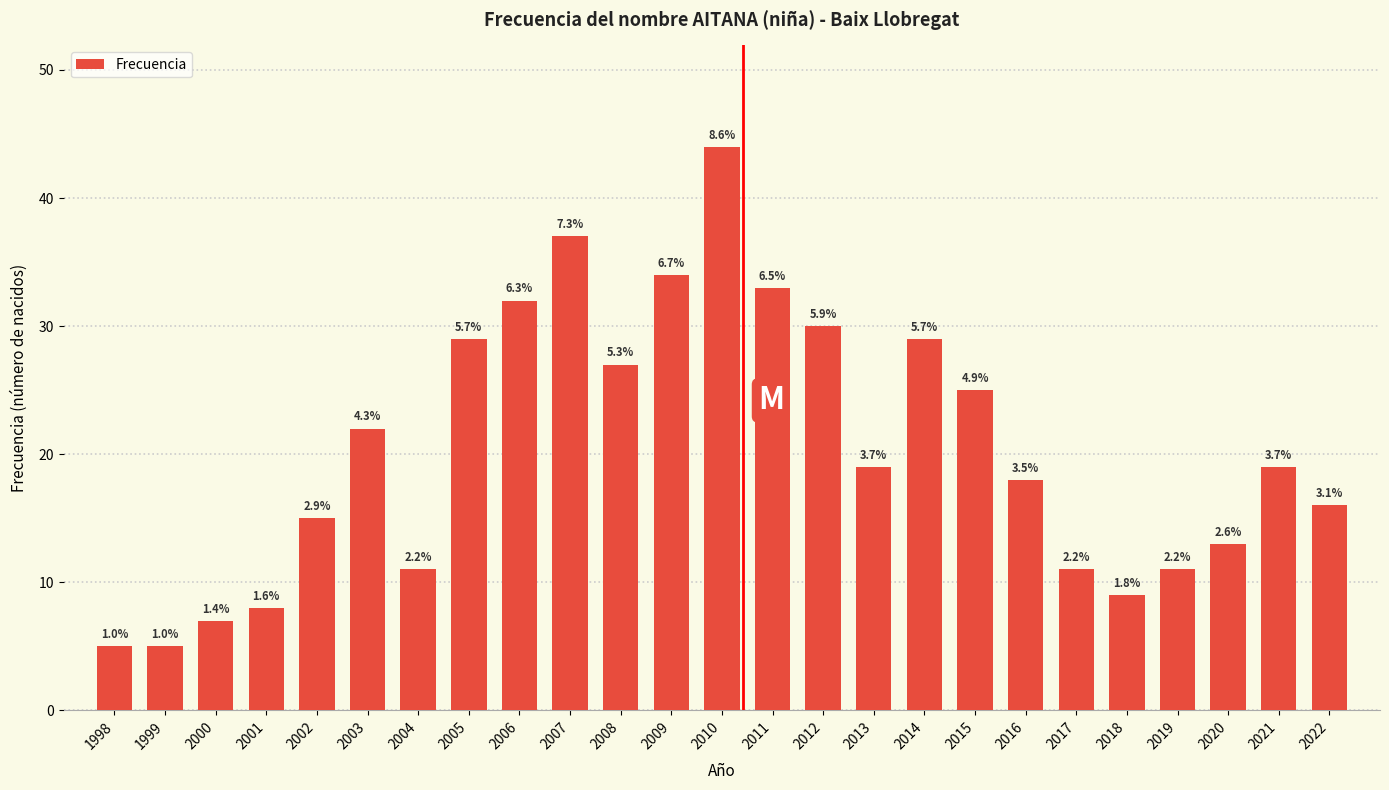

Does the chart contain any negative values?

No